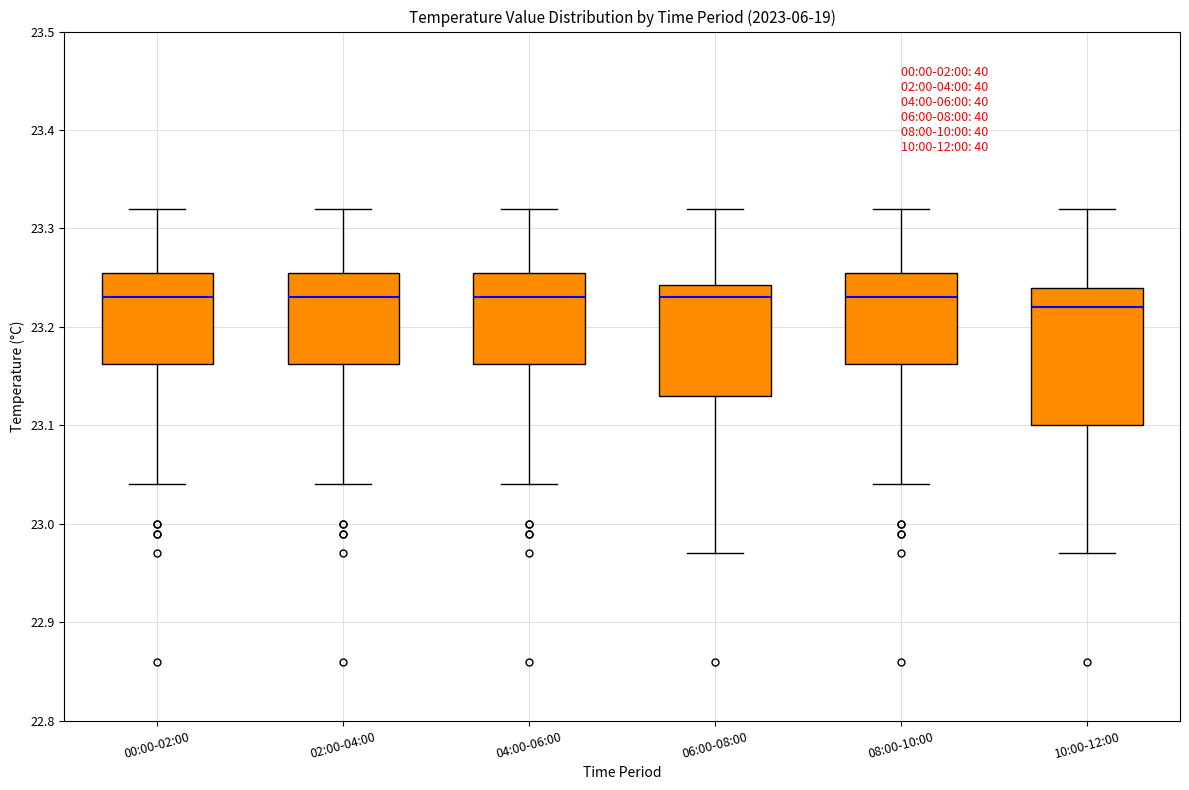

Comparing the boxes themselves (not the whiskers), which one is the tallest?

10:00-12:00